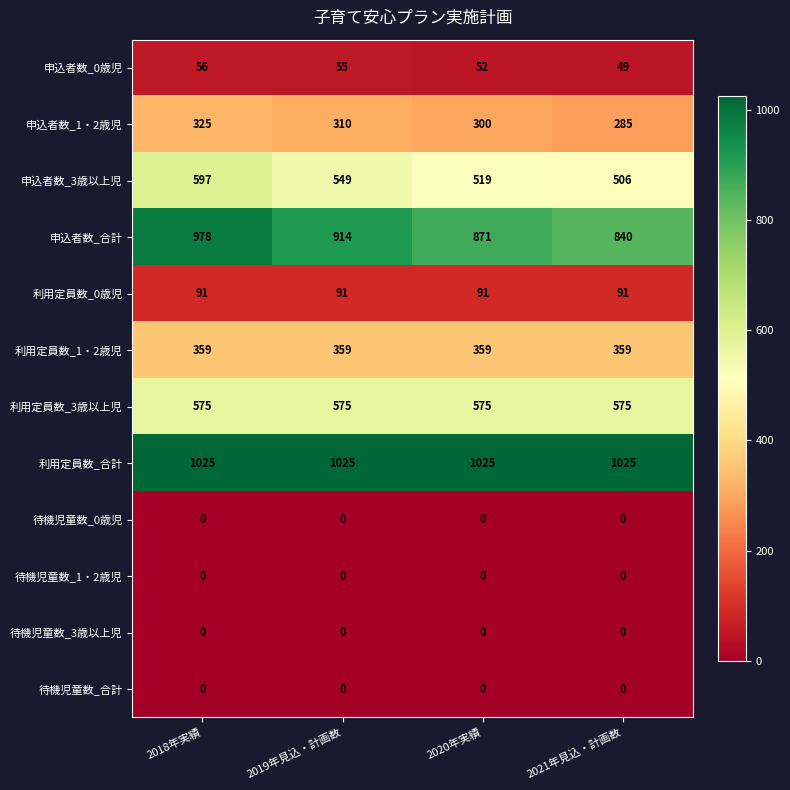

What is the maximum value shown in the chart?

1025